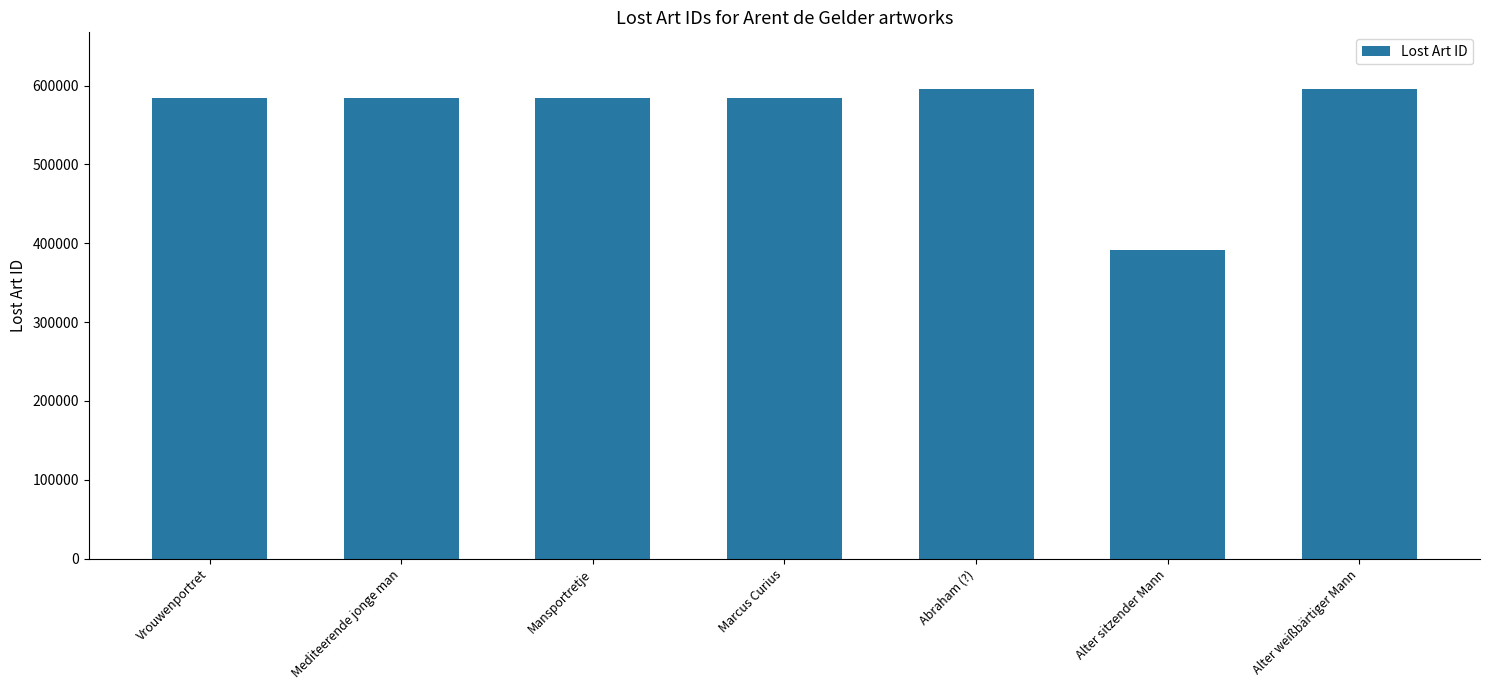

What is the smallest value displayed?

391885